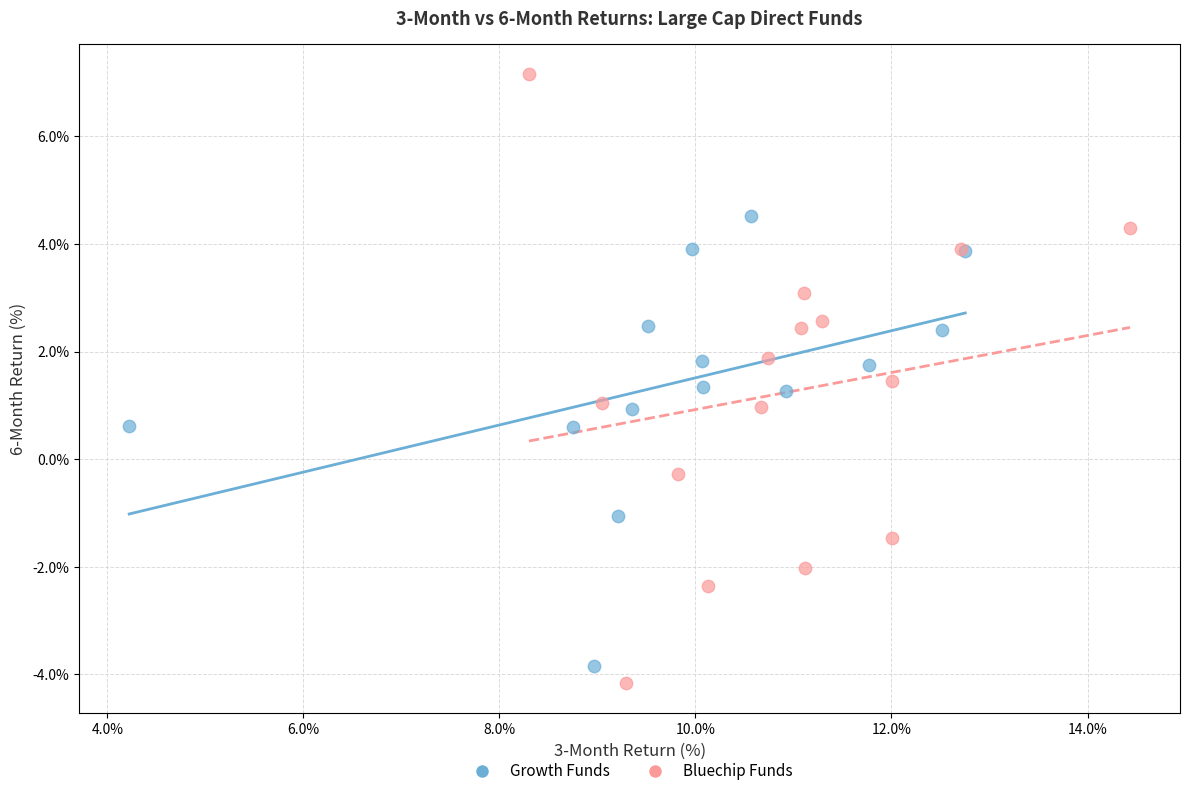

Which series has the widest spread of Y values?

Bluechip Funds